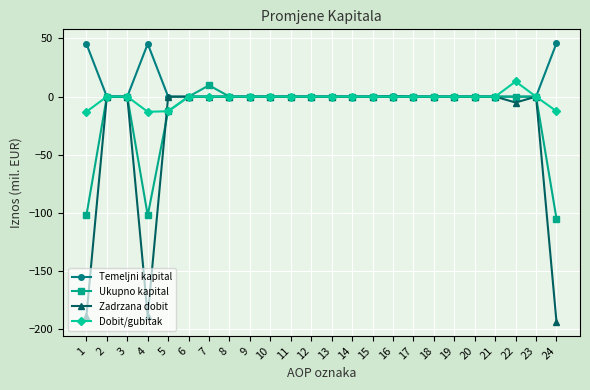

Which series changed the most between 4 and 5?

Zadrzana dobit